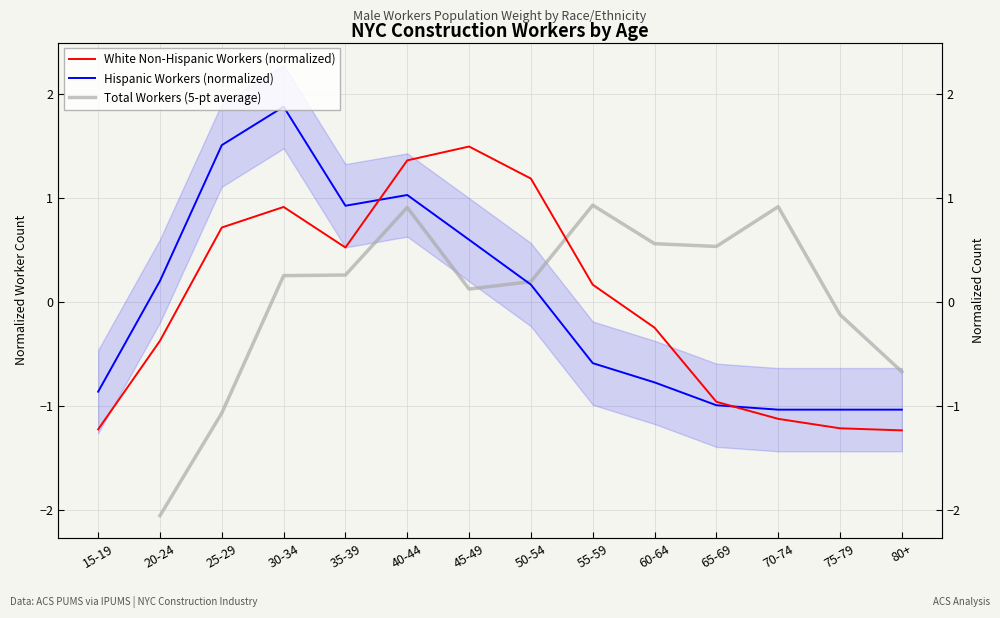

How many interior local valleys does the White Non-Hispanic Workers (normalized) series have?

1